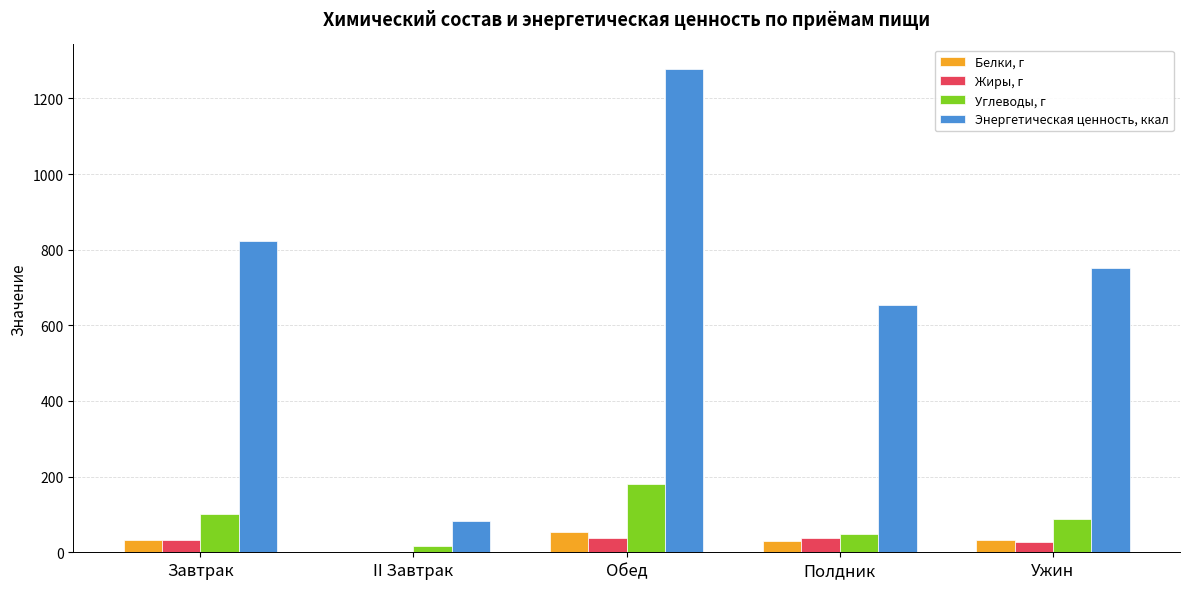

The value of Углеводы, г at Ужин is 88.2. True or false?

True